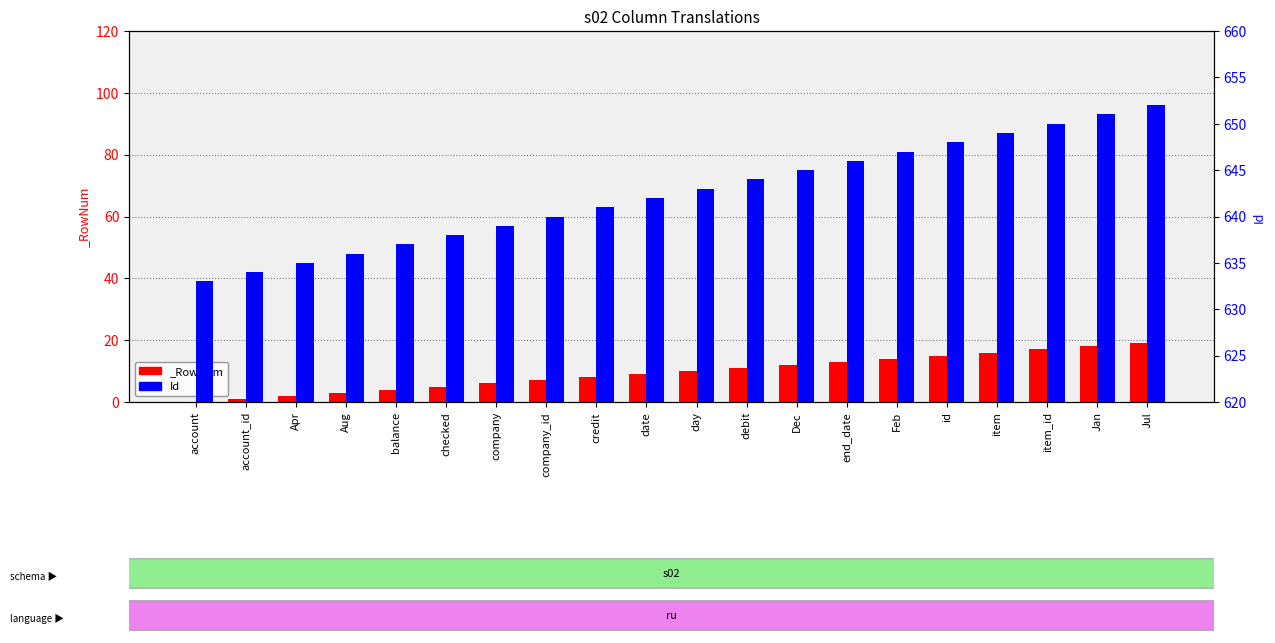

At which label does the data first exceed 643?

debit